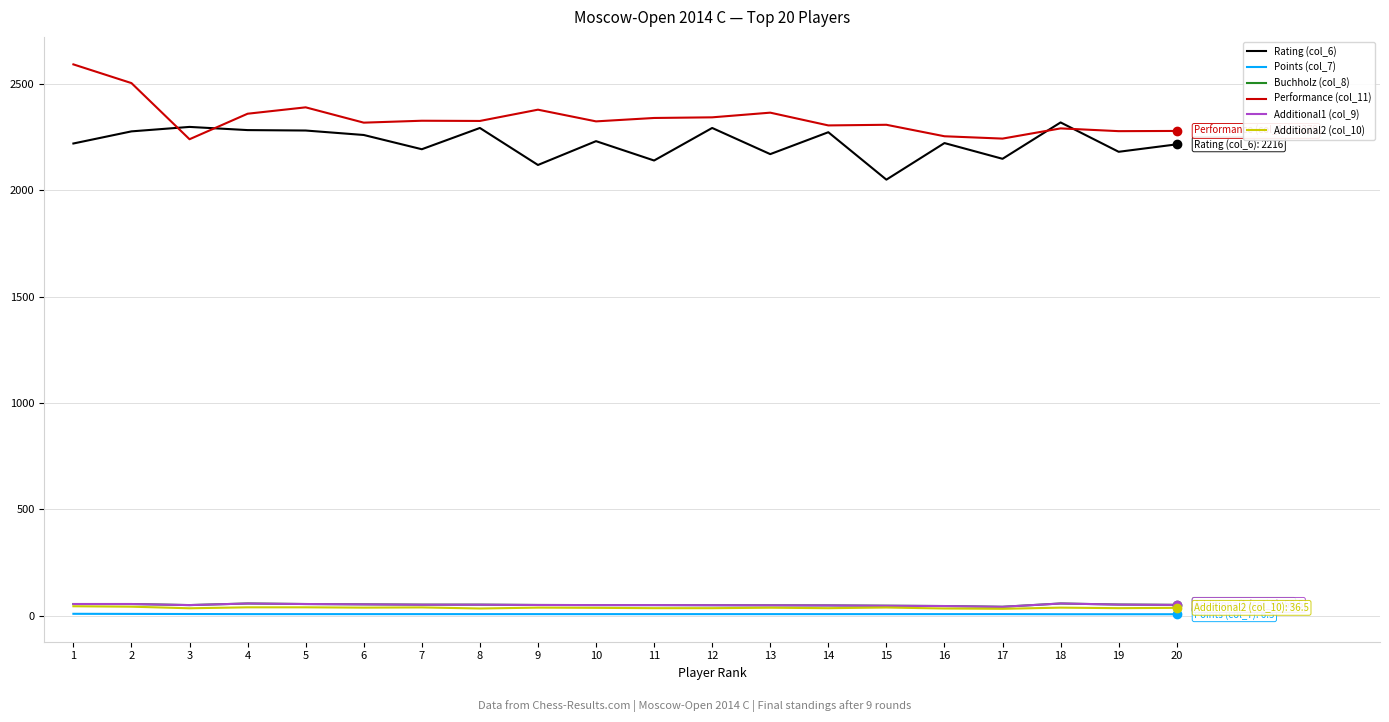

Does the chart have visible grid lines?

Yes